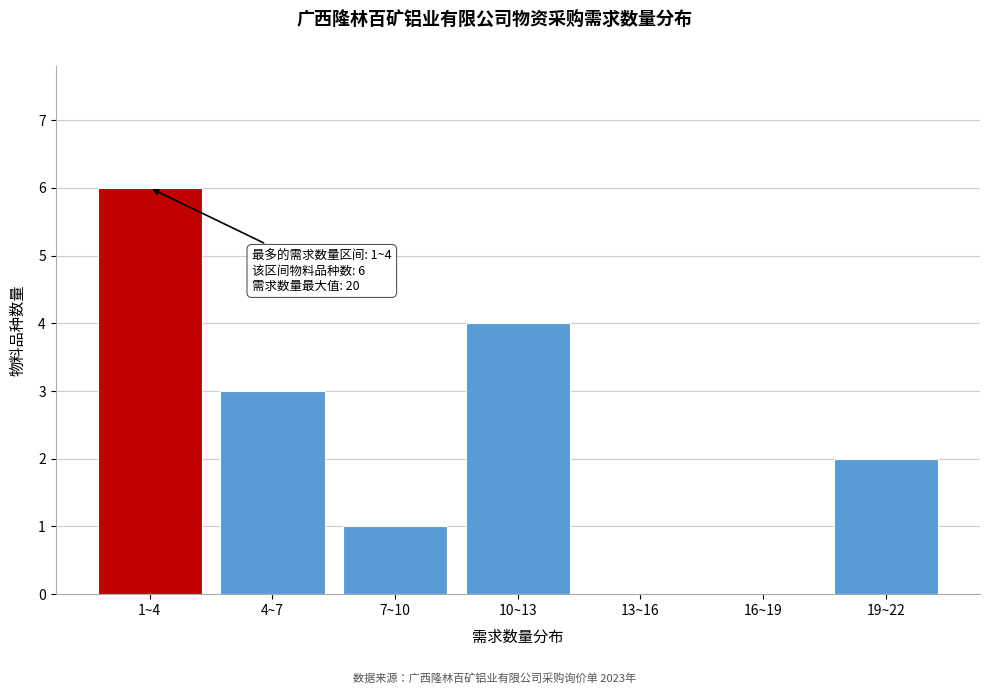

Reading left to right, what are all the values shown in this chart?

1~4=6	4~7=3	7~10=1	10~13=4	13~16=0	16~19=0	19~22=2